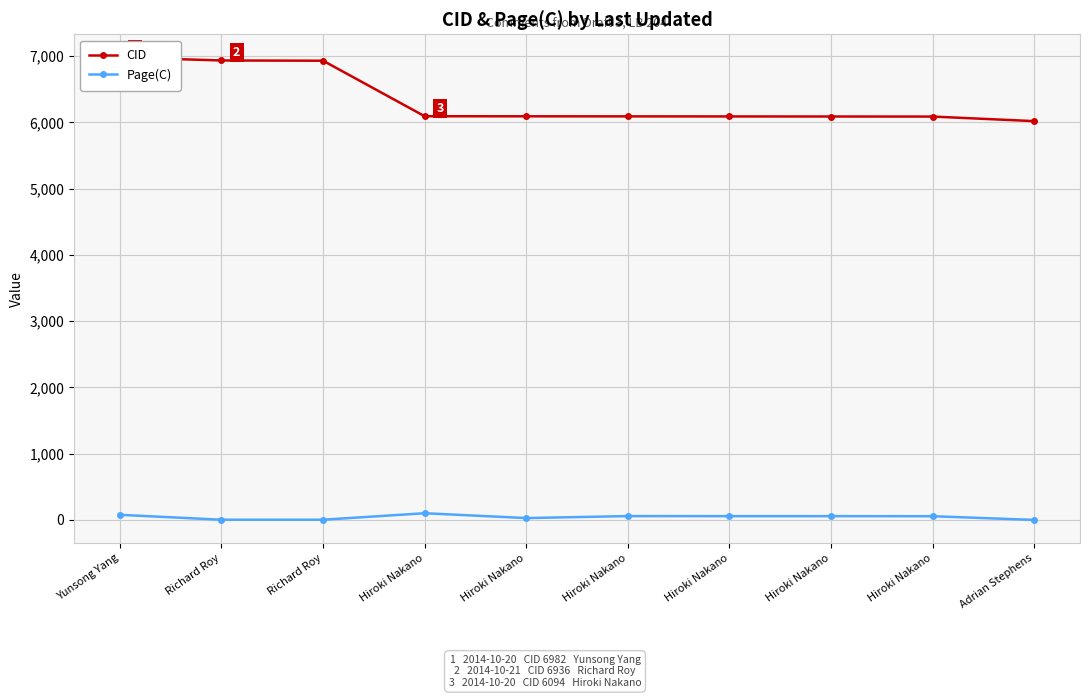

Is this an area chart (filled region under the line)?

No